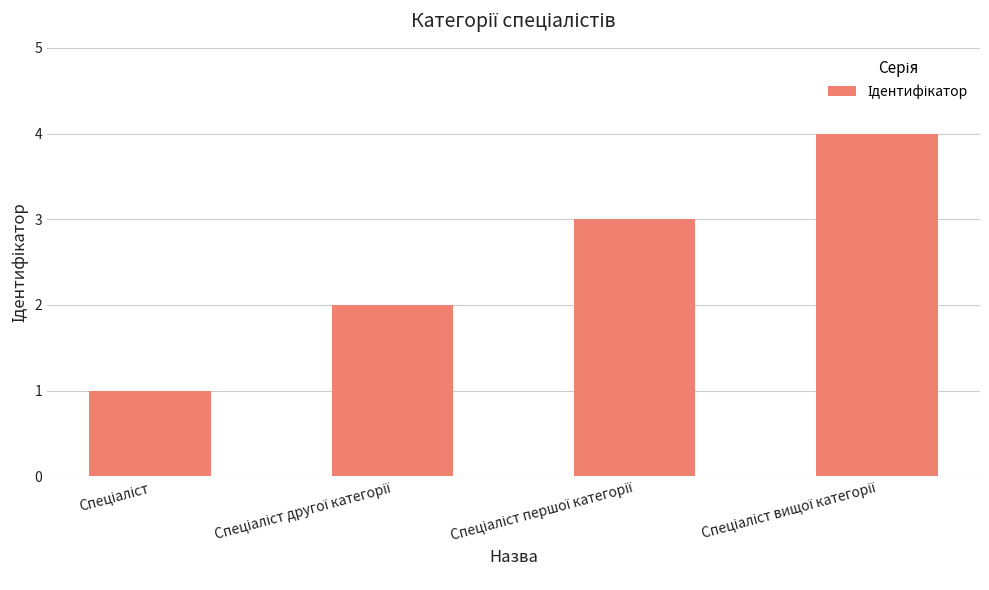

What is the difference between the maximum and minimum values?

3